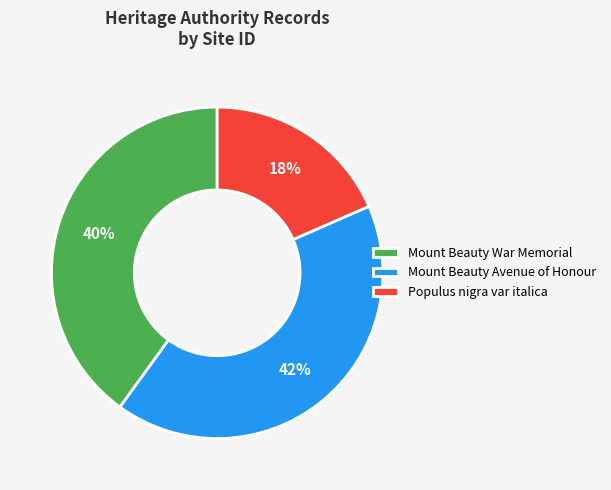

Do Populus nigra var italica and Mount Beauty War Memorial together represent more than half of the pie?

Yes